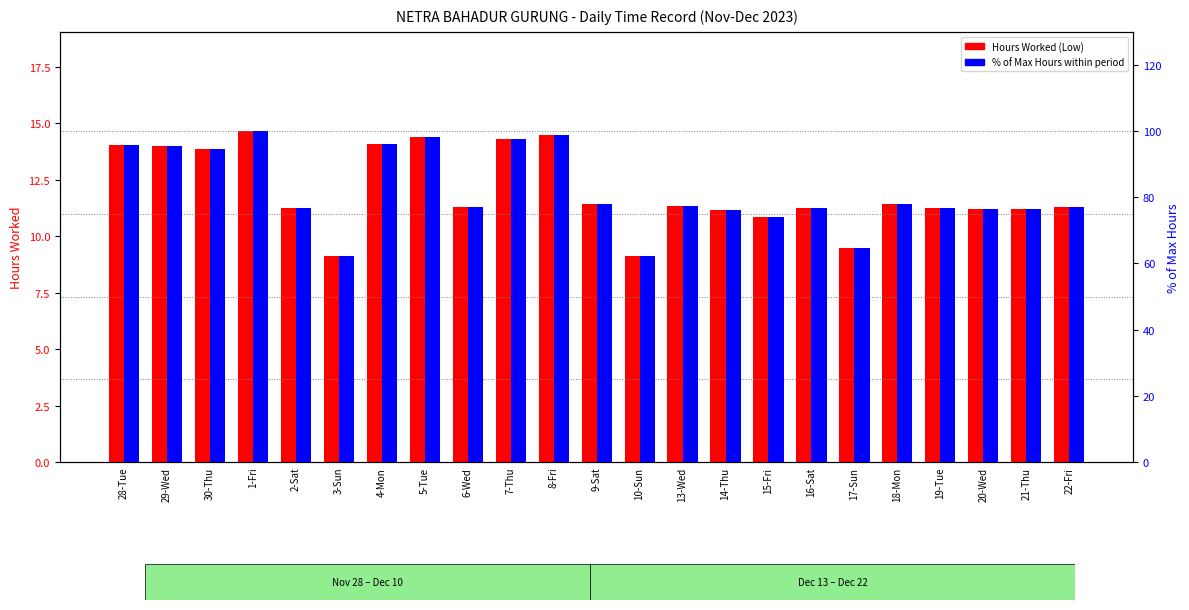

What is the label of the 1st bar from the right?

22-Fri